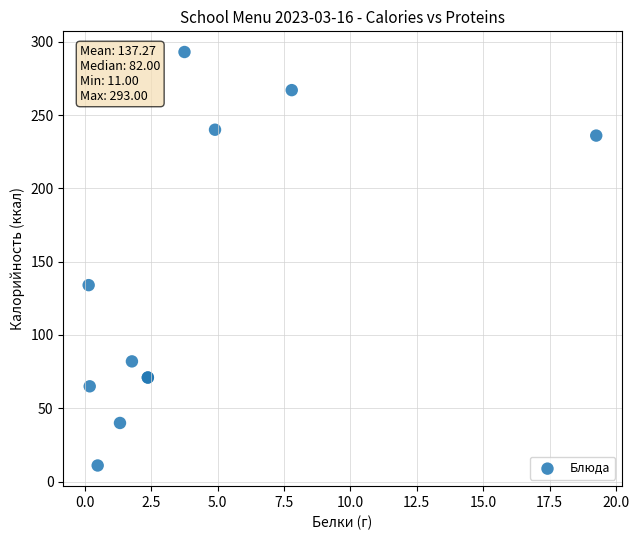

What Y value in the scatter plot is closest to 152?

134